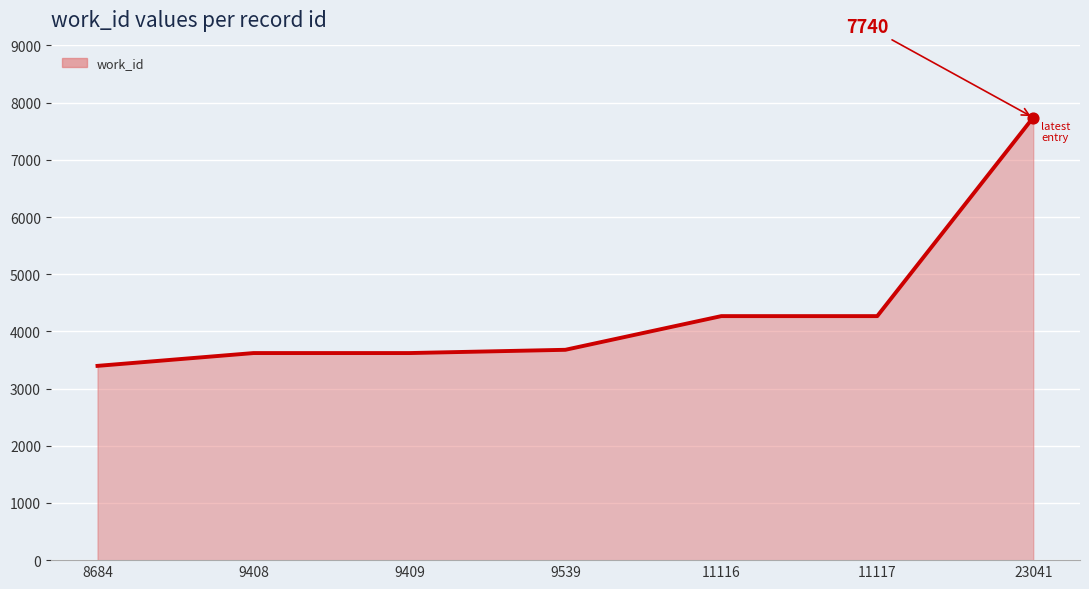

Which has a higher value, 9409 or 8684?

9409